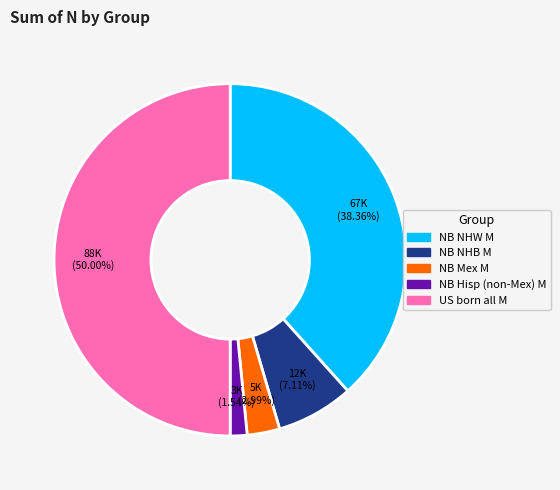

Is NB Mex M the majority of the pie?

No